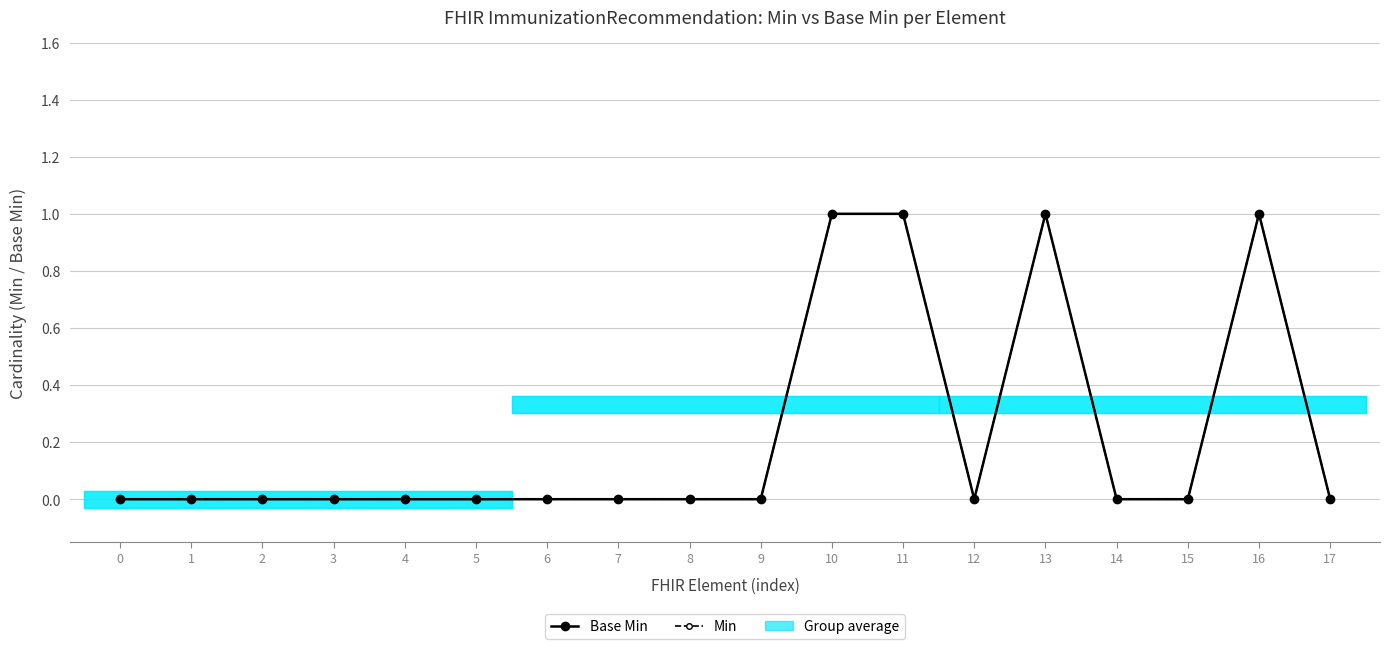

True or false: Base Min and Min cross at least once.

False